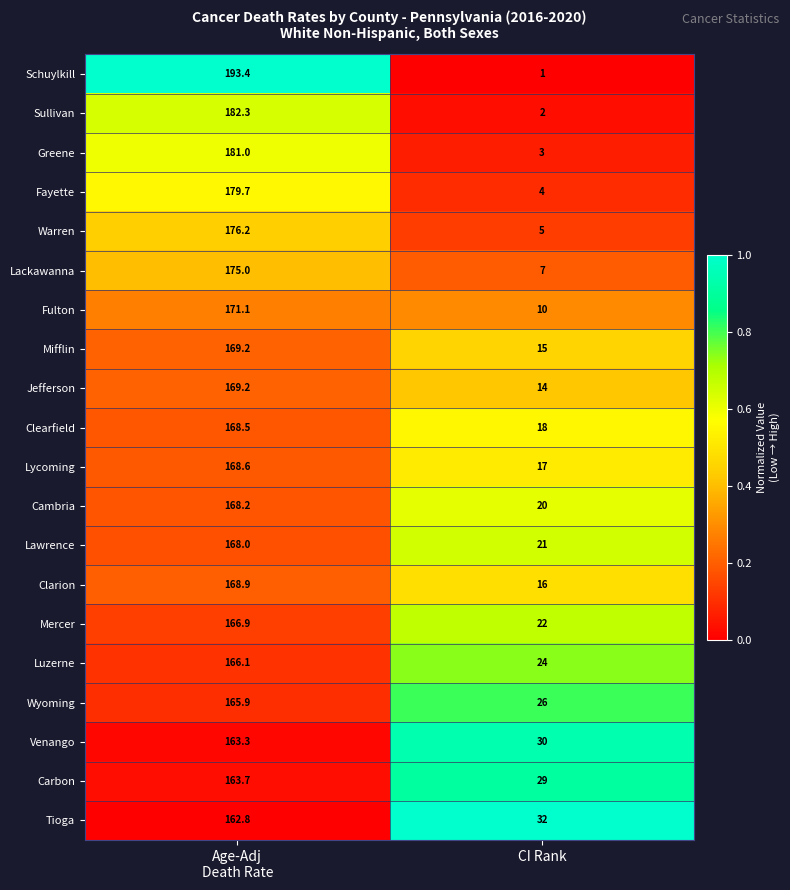

Which series has the widest spread of values?

Schuylkill